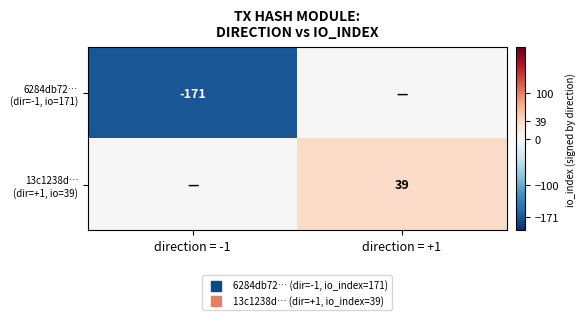

Is it true that 13c1238d… (dir=+1, io=39) equals 20 at direction = -1?

False